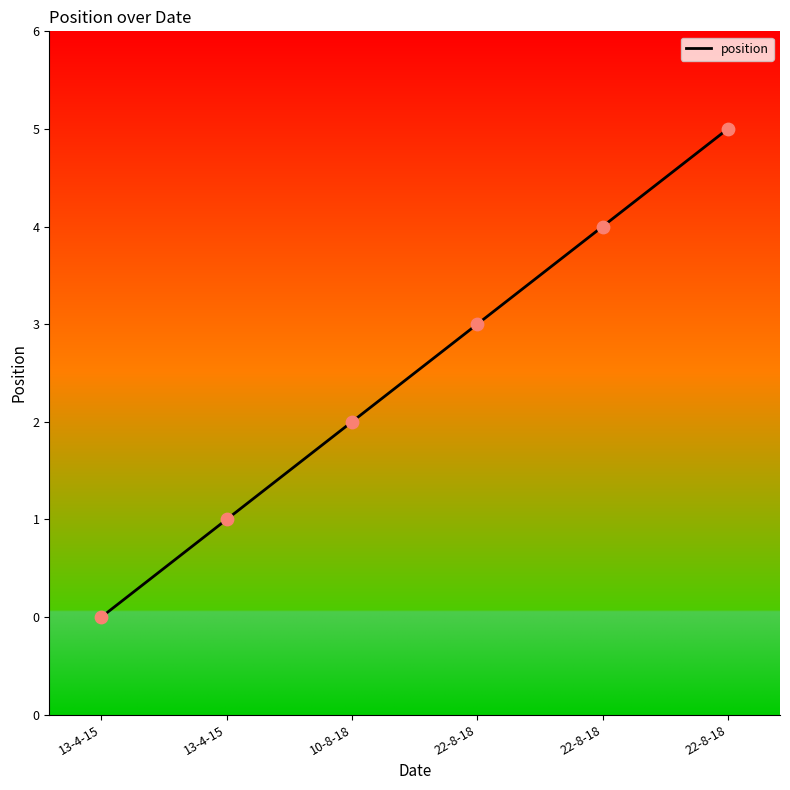

Does the chart have visible grid lines?

No